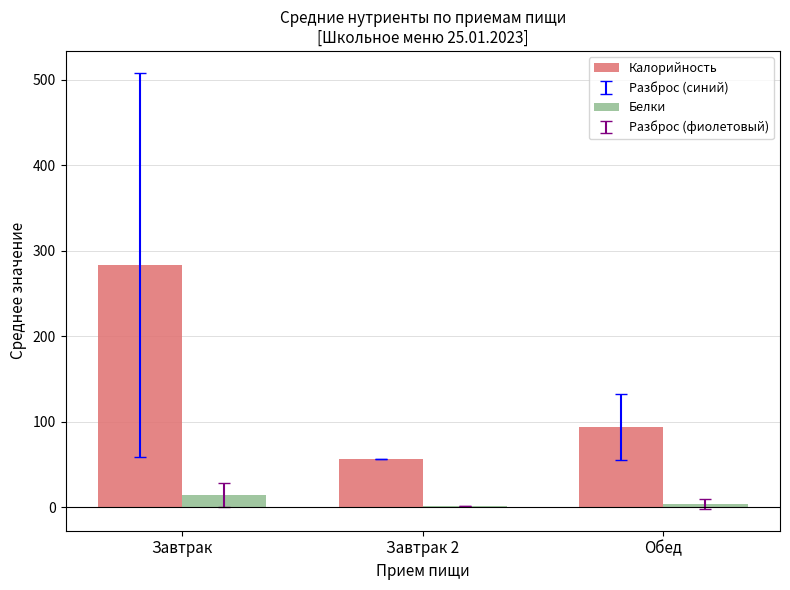

At which label is Калорийность closest to 170?

Обед